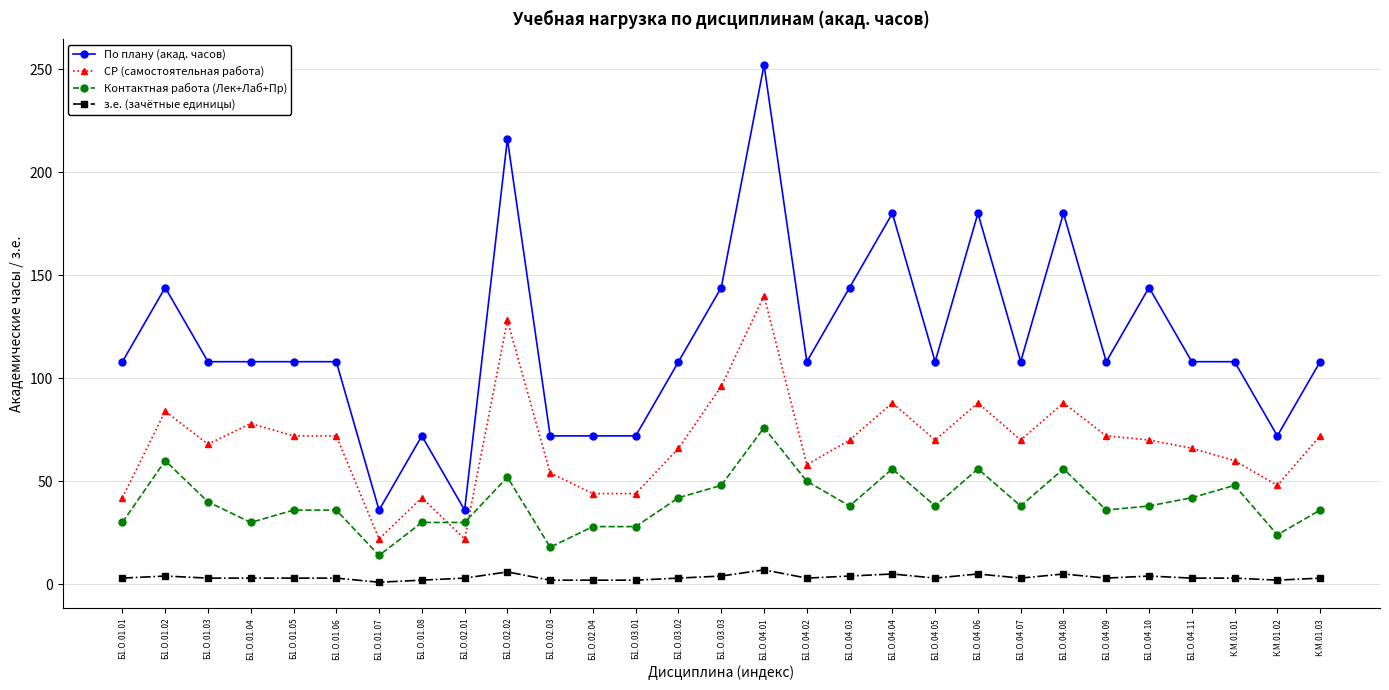

List the series in order of their overall mean, highest first.

По плану (акад. часов), СР (самостоятельная работа), Контактная работа (Лек+Лаб+Пр), з.е. (зачётные единицы)